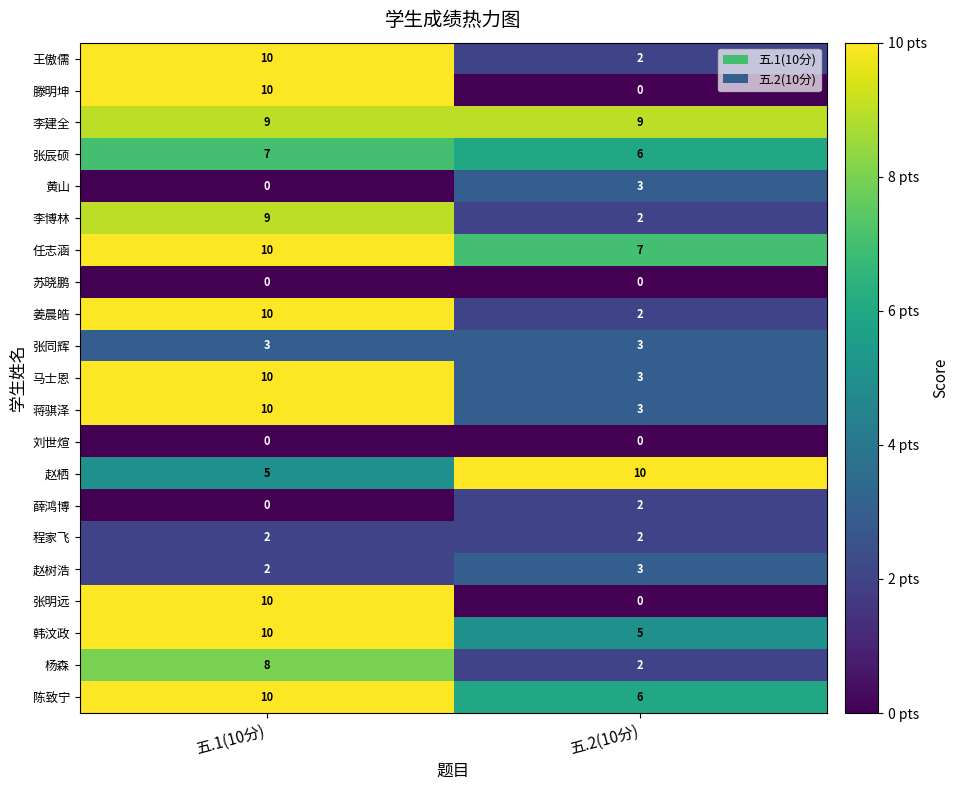

What is the total value across all series at 五.1(10分)?

135